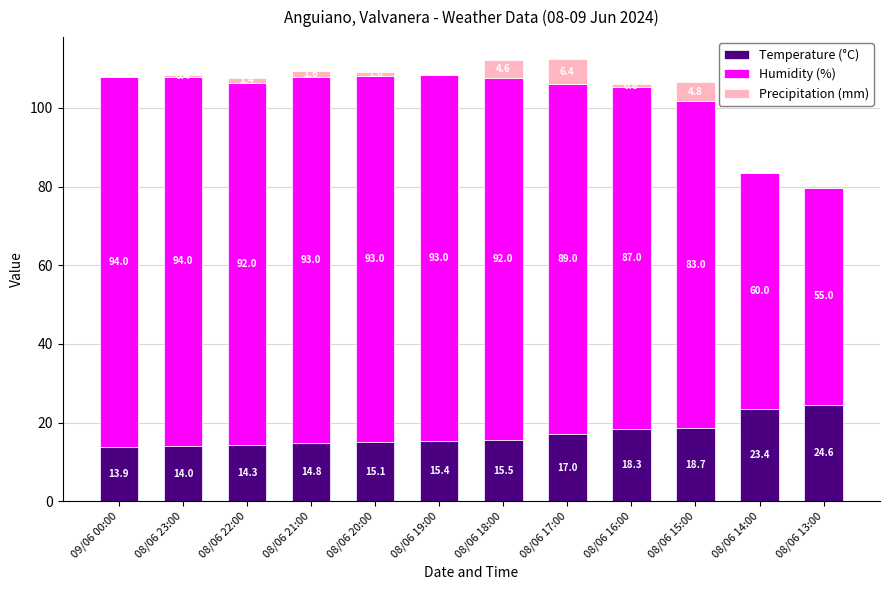

Where is Temperature (°C) nearest to the value 19?

08/06 15:00